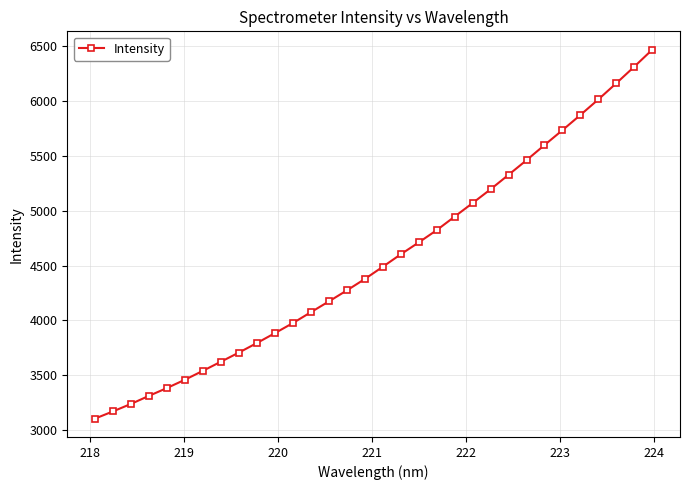

What is the minimum value shown in the chart?

3107.3